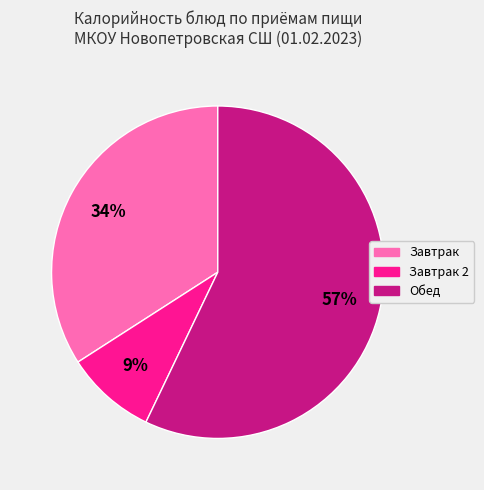

Is there a majority slice in this chart?

Yes